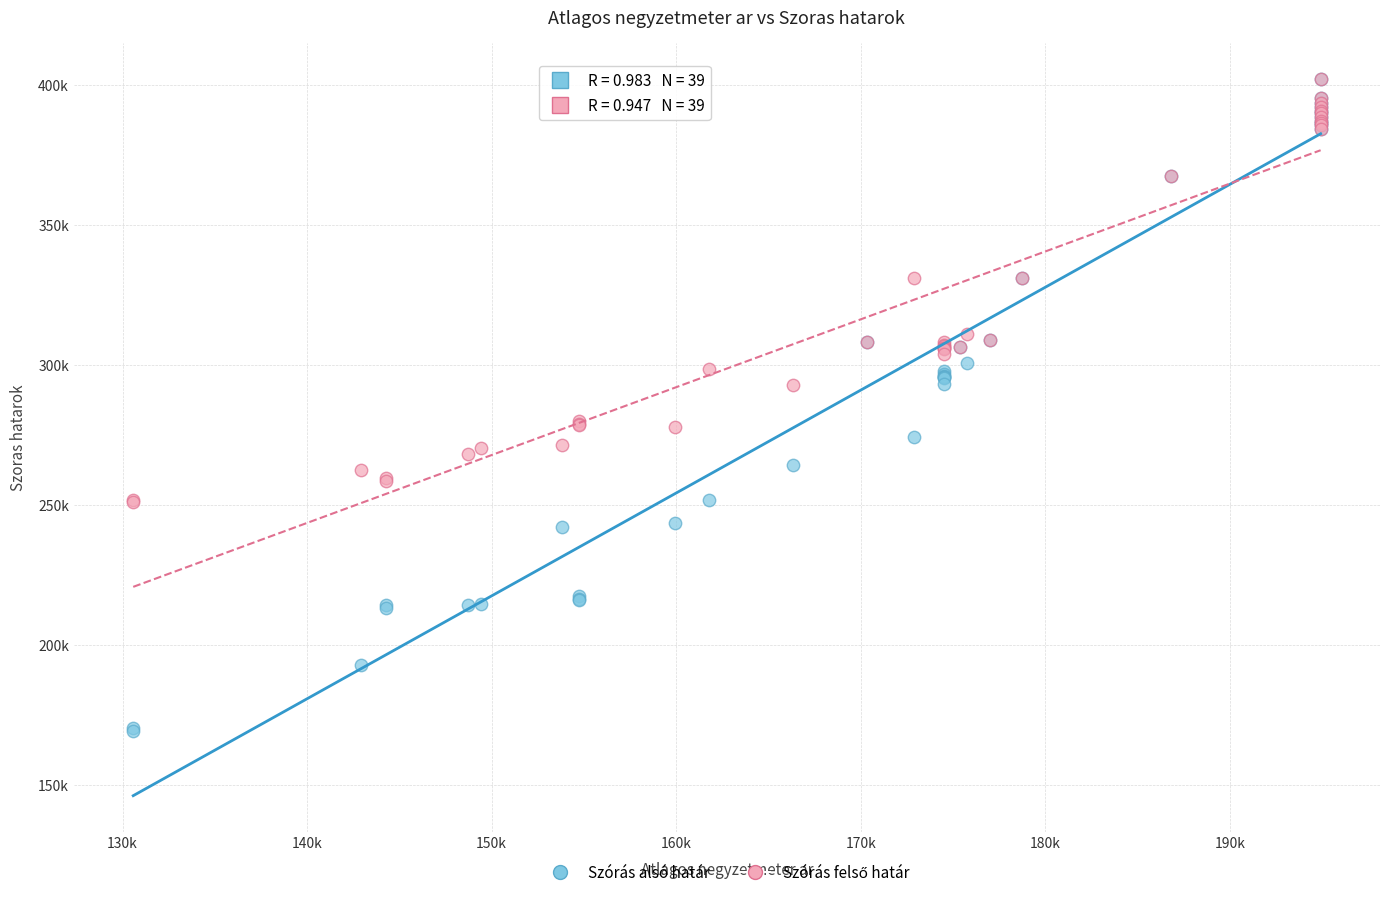

Which series contains the lowest Y value?

Szórás alsó határ